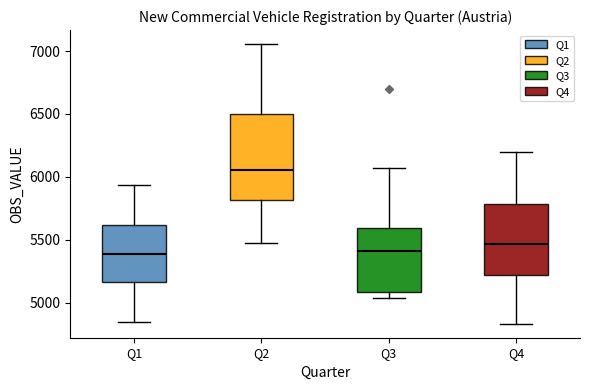

Comparing the boxes themselves (not the whiskers), which one is the tallest?

Q2